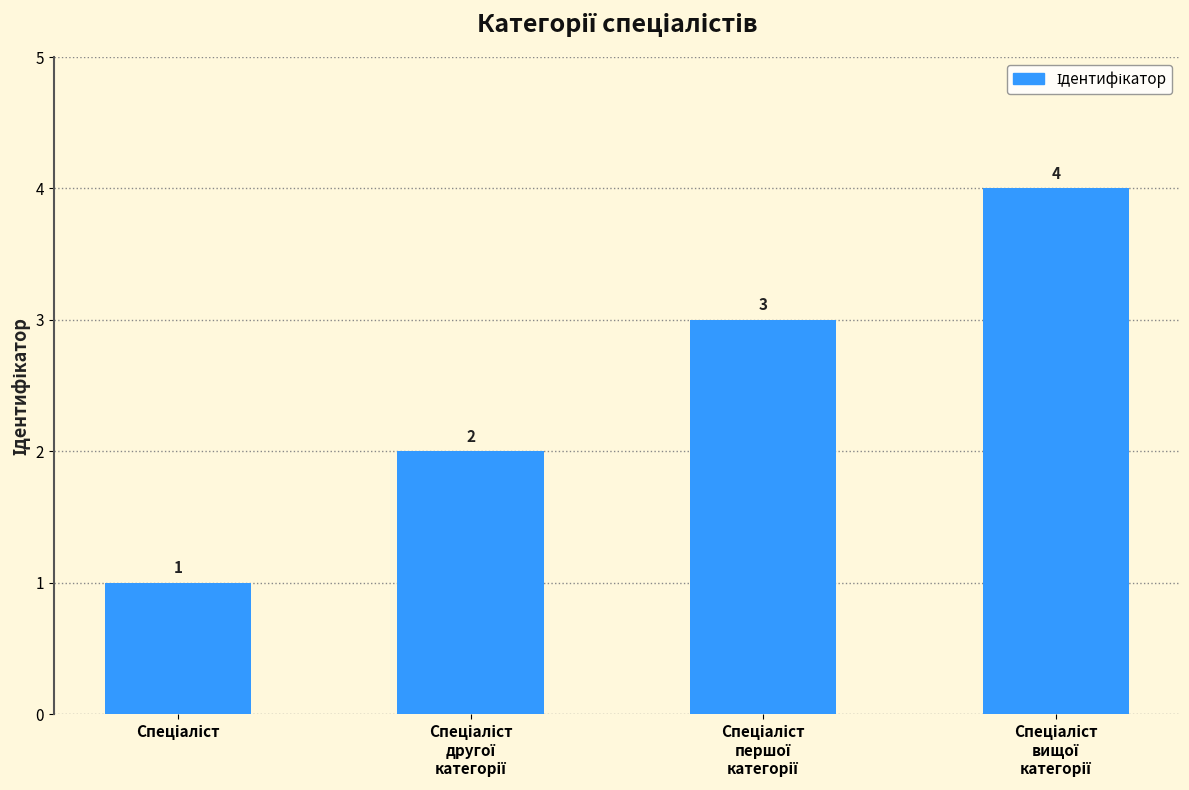

What is the difference between the maximum and minimum values?

3